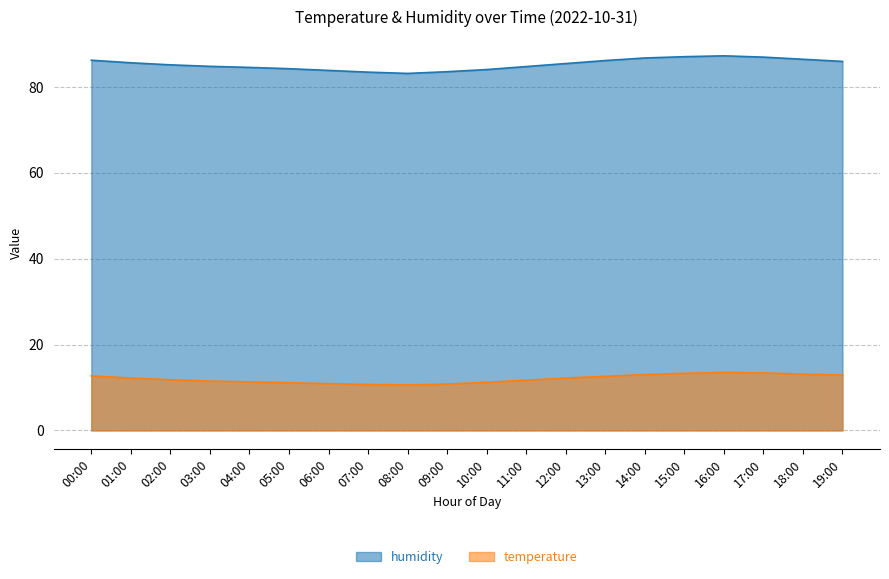

True or false: humidity and temperature intersect in this chart.

False